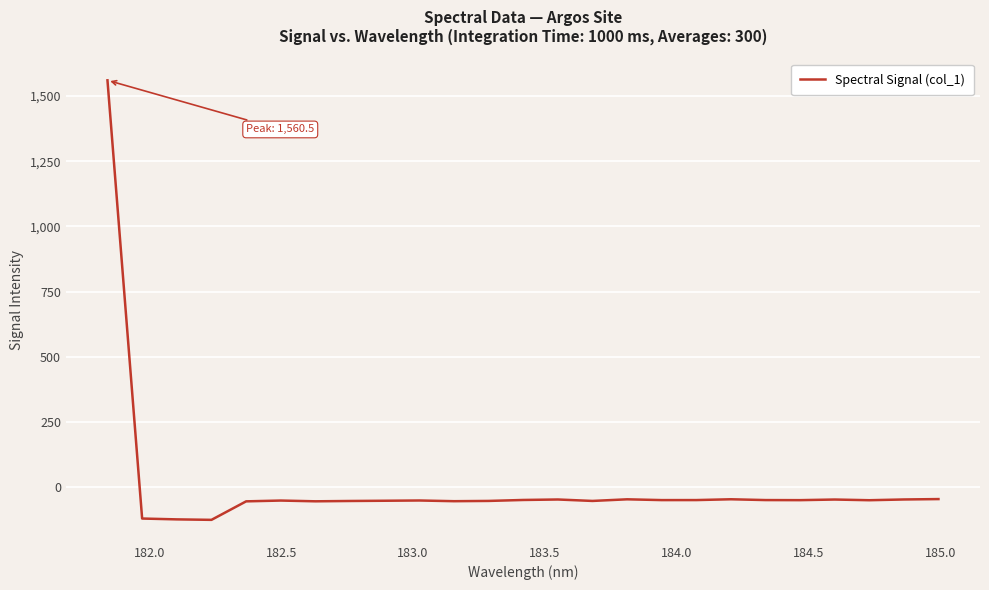

What is the smallest value displayed?

-126.1